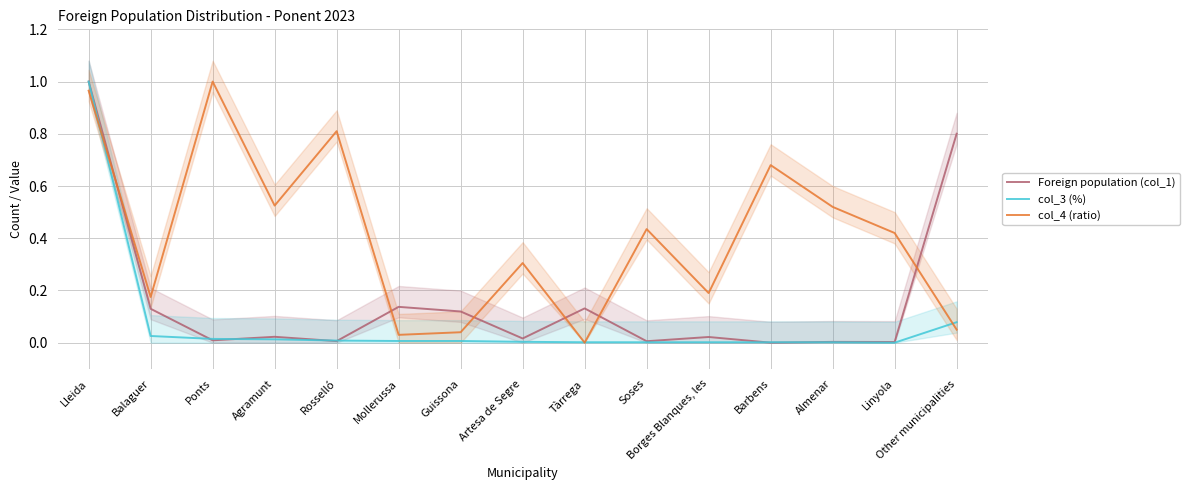

How many distinct data groups are displayed?

3